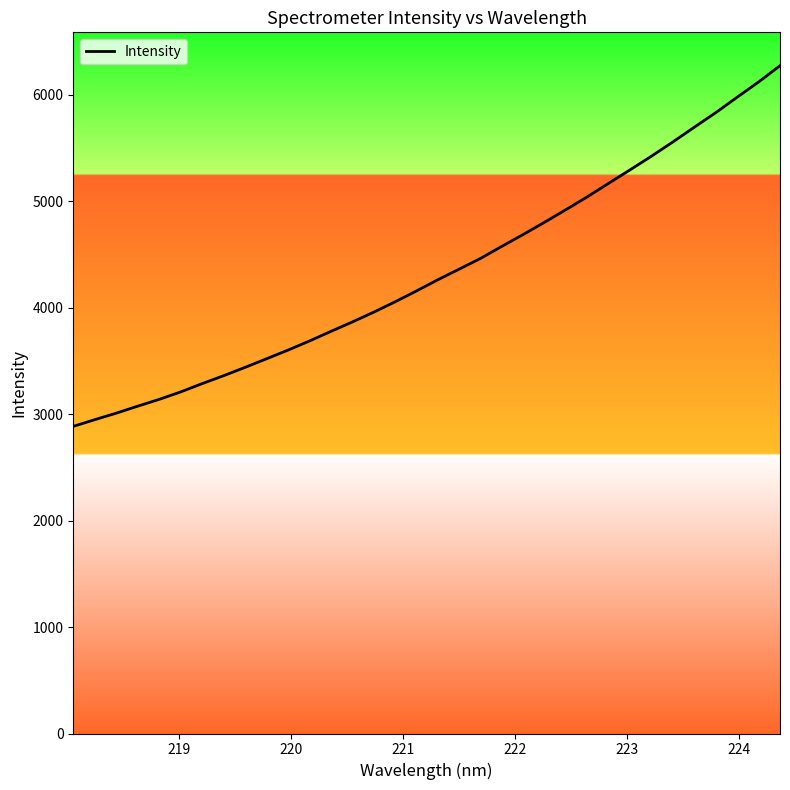

What is the smallest value displayed?

2886.0